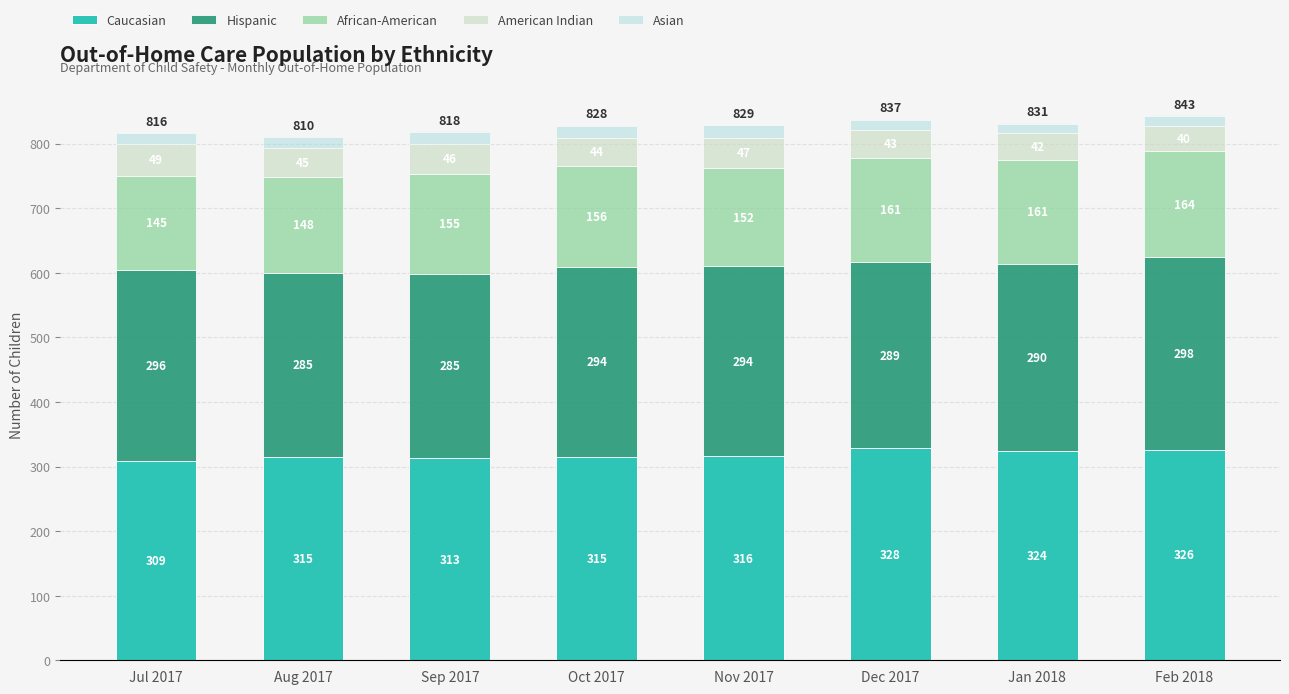

True or false: Caucasian has a value of 328 at Dec 2017.

True